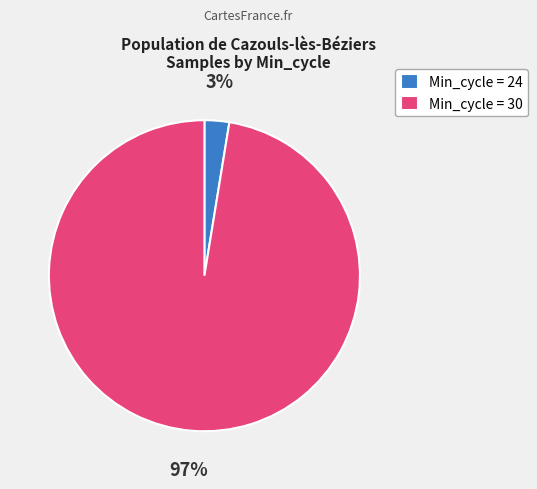

True or false: Min_cycle = 30 accounts for 97% of the total.

True